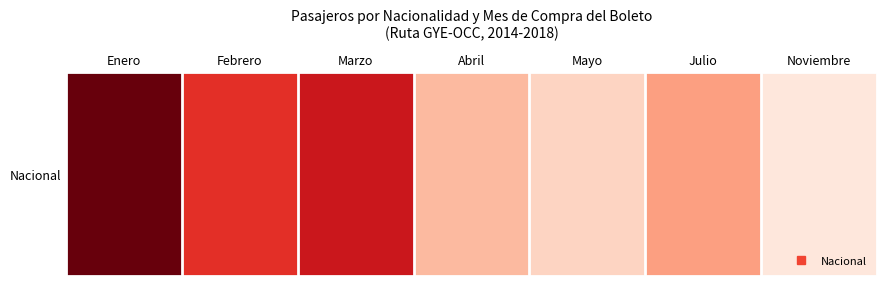

True or false: the data shows 9 at Marzo.

True